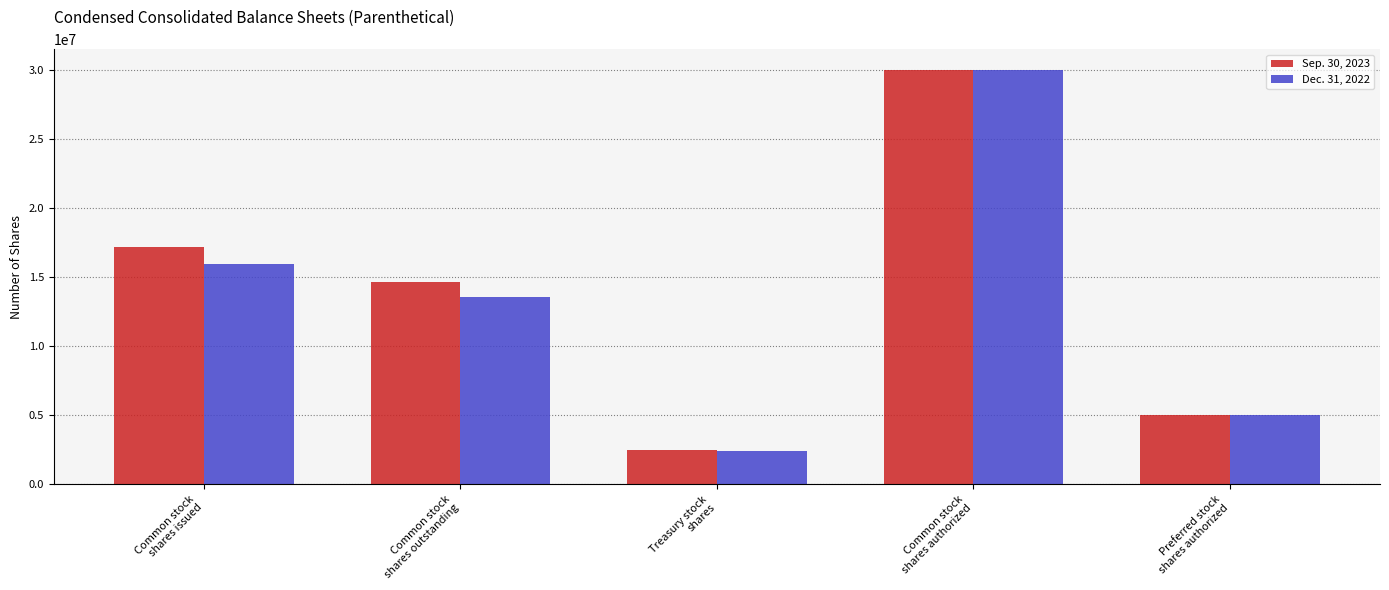

What is the difference between the Sep. 30, 2023 values at Common stock
shares authorized and Common stock
shares issued?

12835212